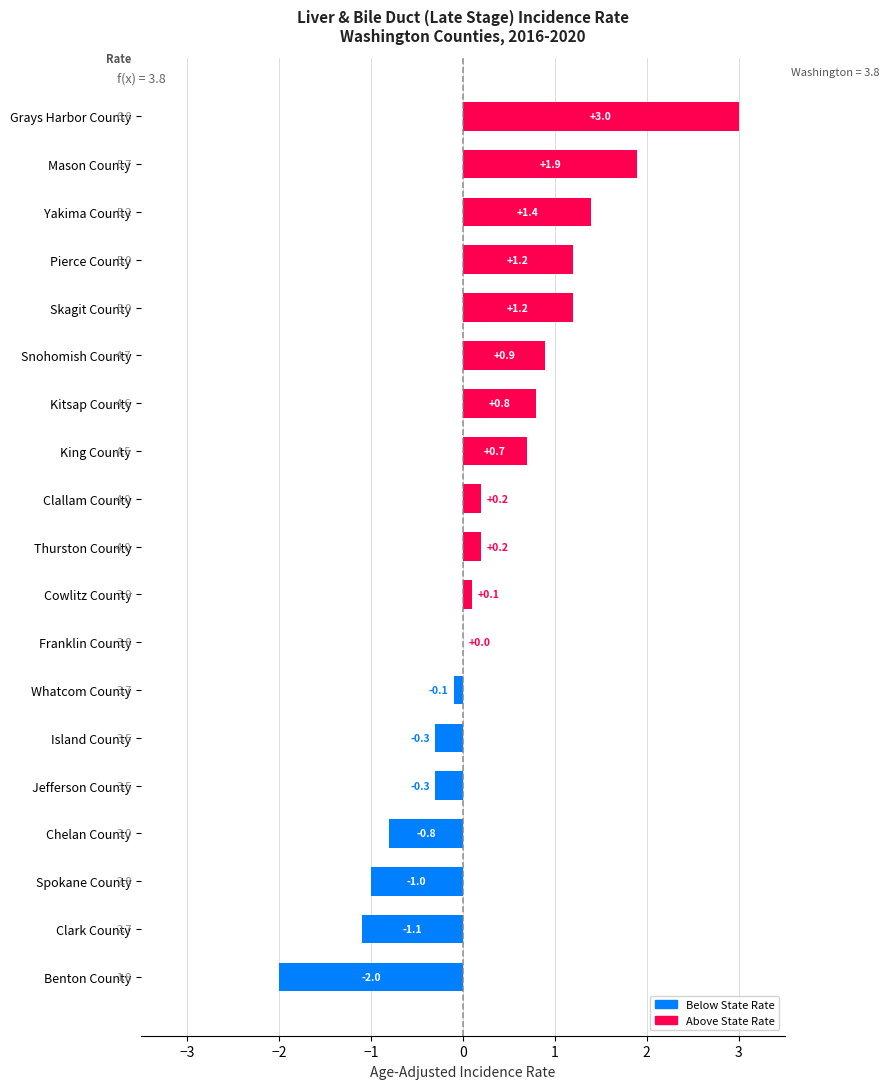

Reading bottom to top, extract all data points from this chart.

Benton County=-2.0	Clark County=-1.1	Spokane County=-1.0	Chelan County=-0.8	Jefferson County=-0.3	Island County=-0.3	Whatcom County=-0.1	Franklin County=0.0	Cowlitz County=0.1	Thurston County=0.2	Clallam County=0.2	King County=0.7	Kitsap County=0.8	Snohomish County=0.9	Skagit County=1.2	Pierce County=1.2	Yakima County=1.4	Mason County=1.9	Grays Harbor County=3.0